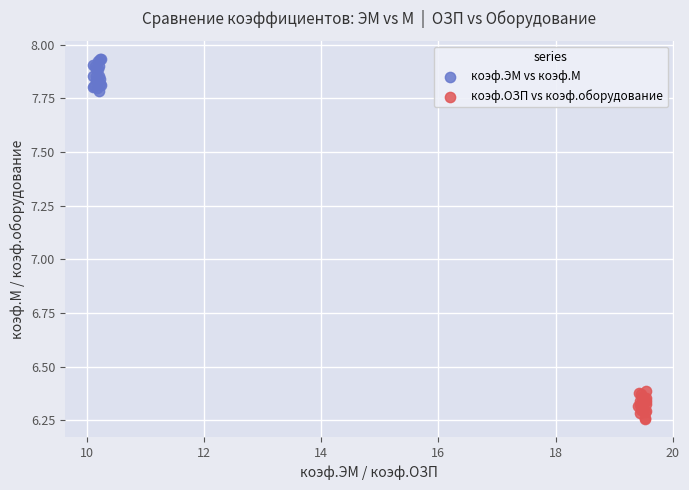

Which series contains the lowest Y value?

коэф.ОЗП vs коэф.оборудование